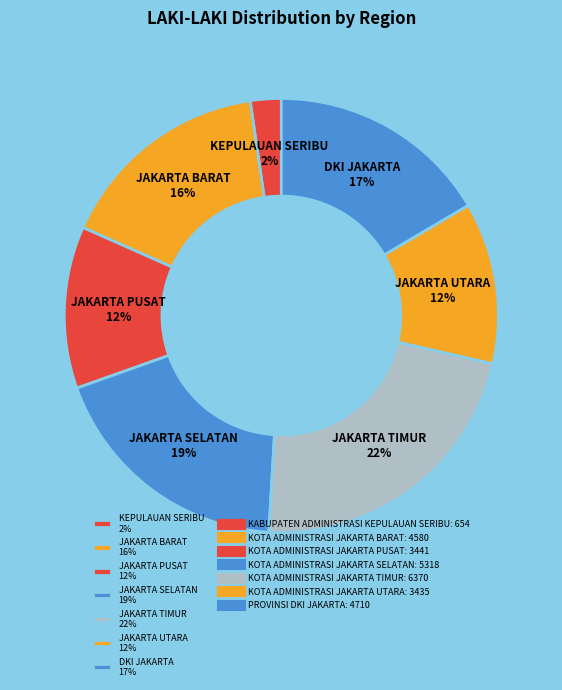

Combined, do KEPULAUAN SERIBU 2% and JAKARTA UTARA 12% account for over 50%?

No